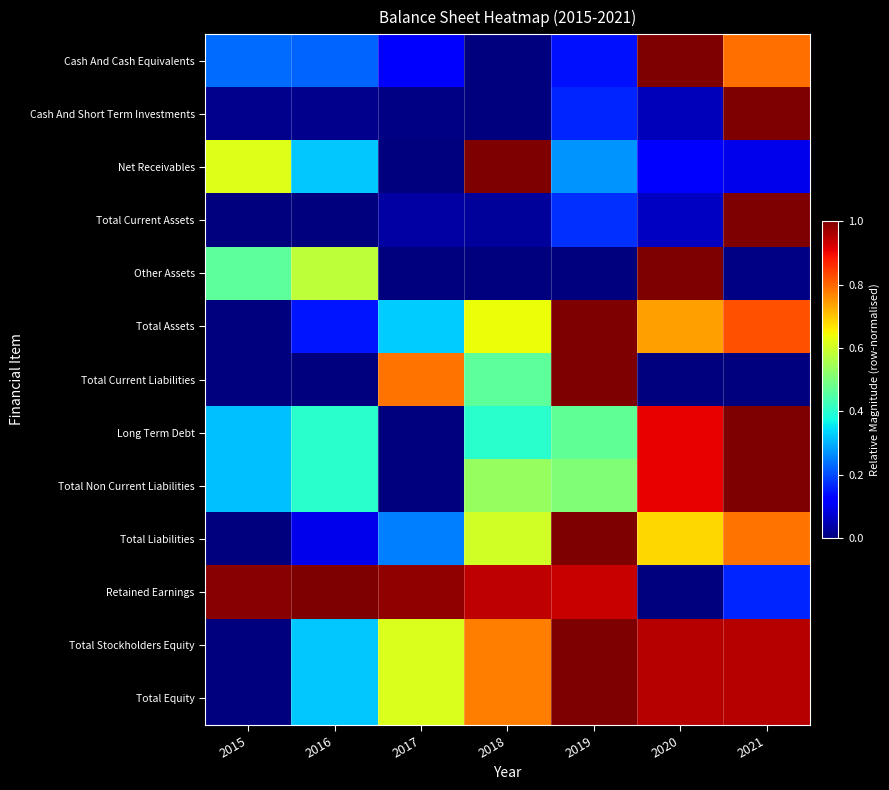

What is the total value across all series at 2020?

7.4